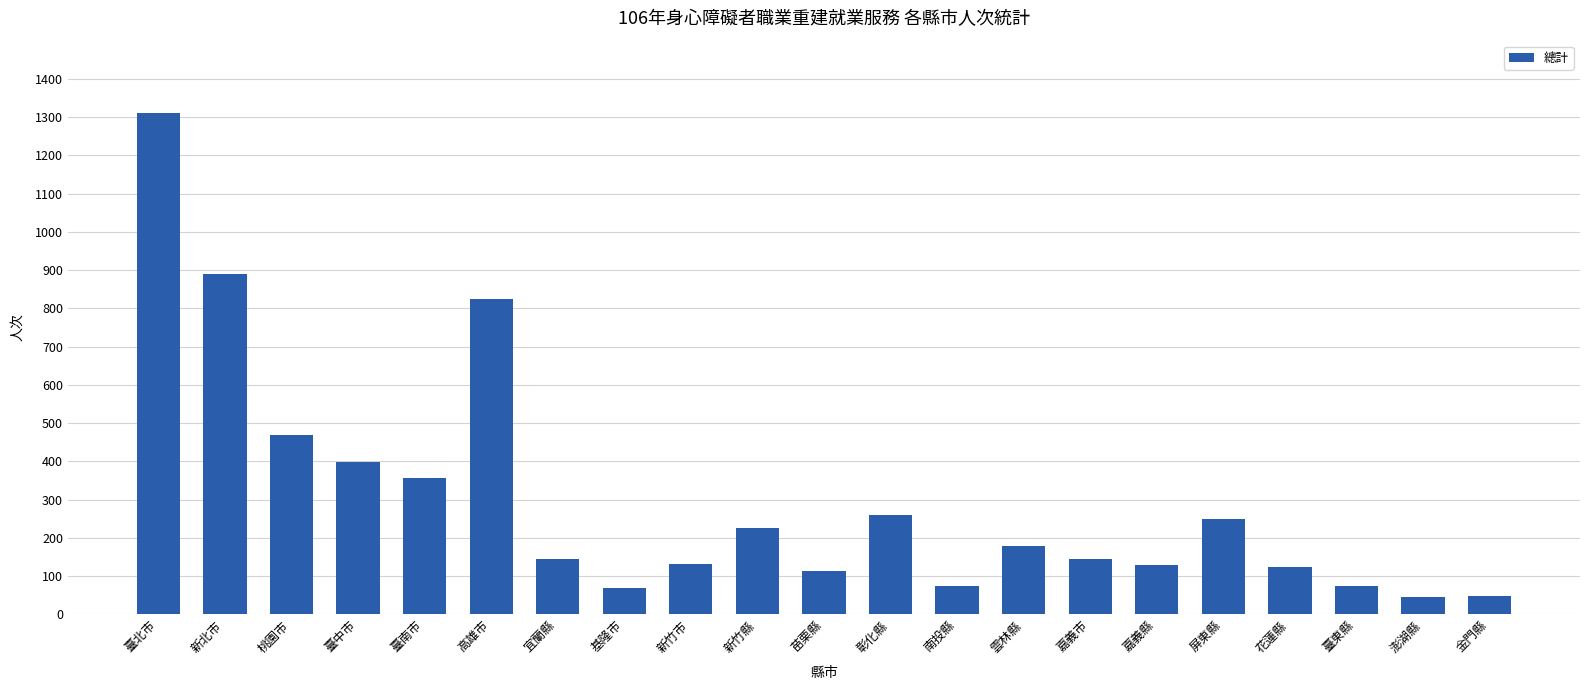

What value does the data have at 新竹市?

131